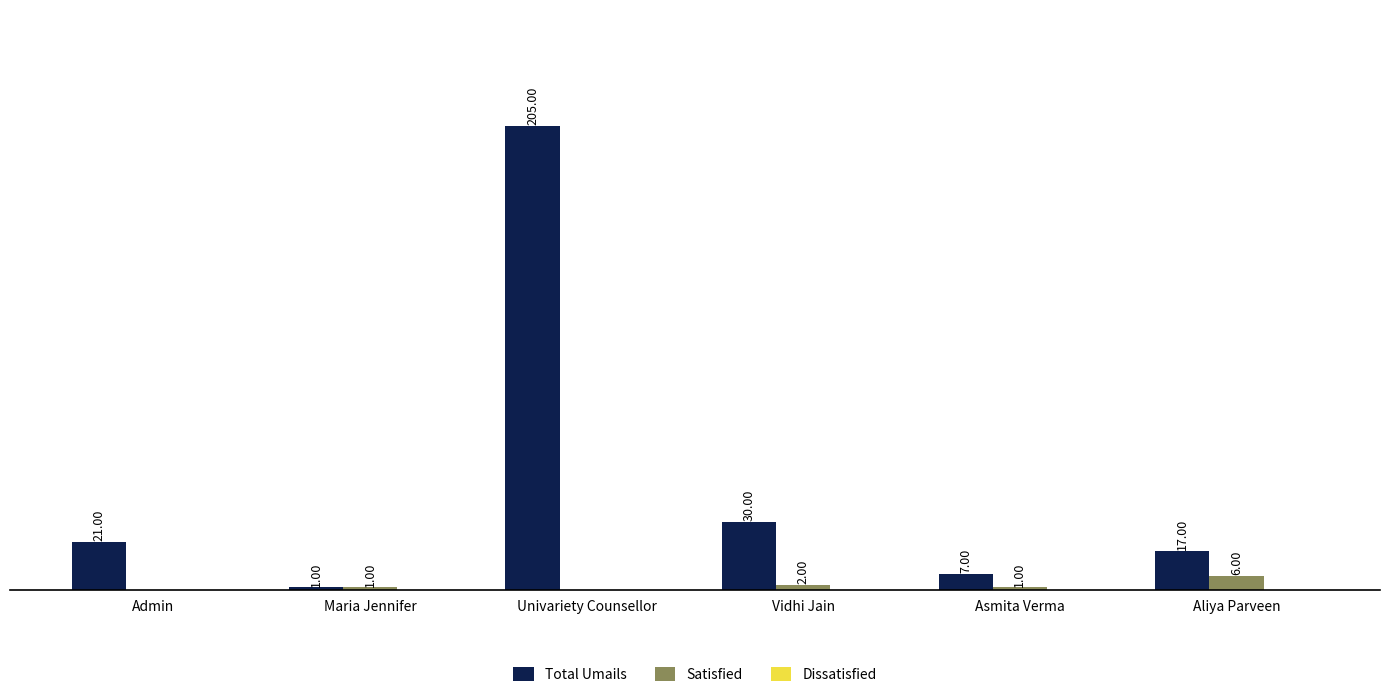

At which label does Total Umails reach its peak?

Univariety Counsellor